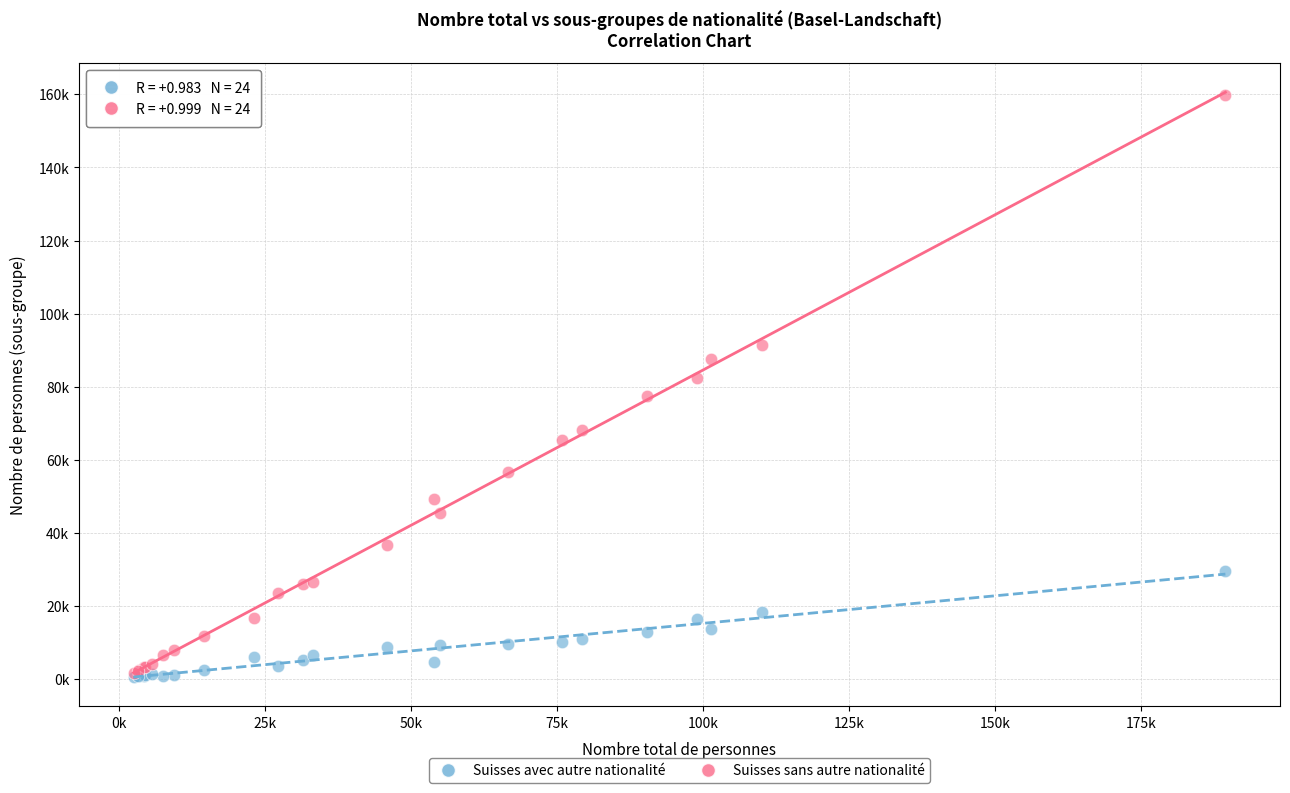

Which series has the largest Y range (max minus min)?

Suisses sans autre nationalité